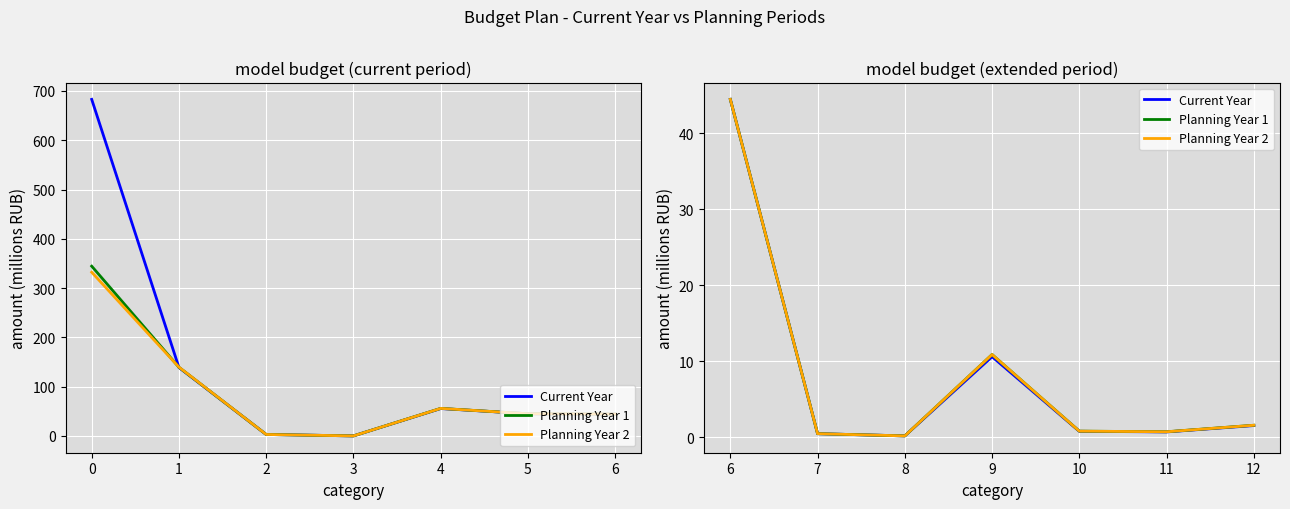

Which series has the widest spread of values?

Planning Year 1